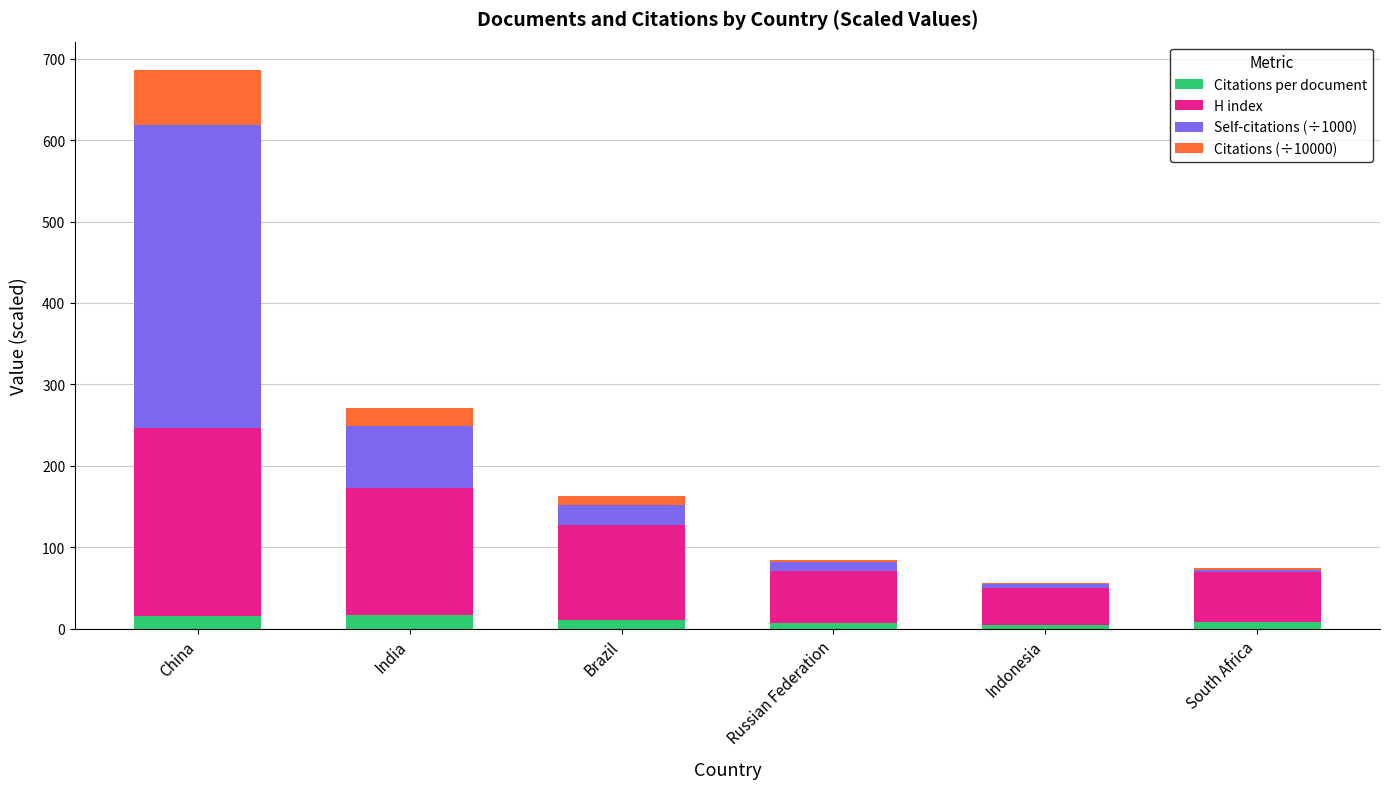

What is the highest value of the Citations per document series?

17.4